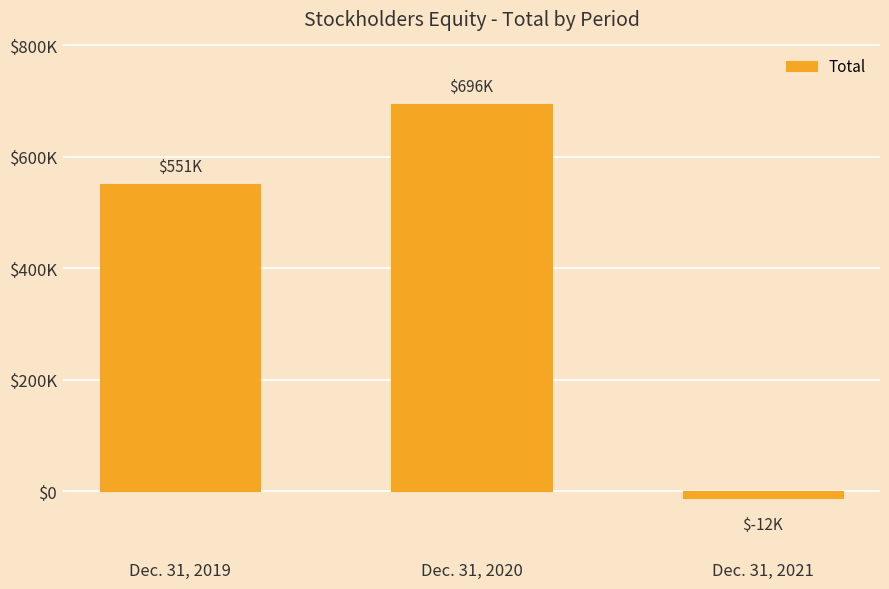

Are the bars grouped side by side (vs. stacked)?

No